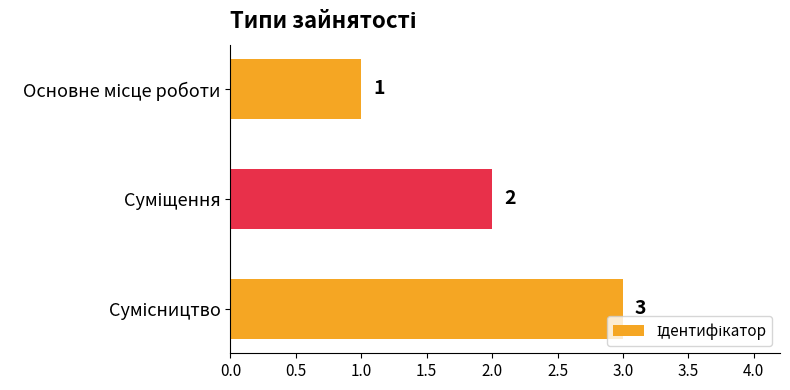

Count the values in the range 1 to 3.

3